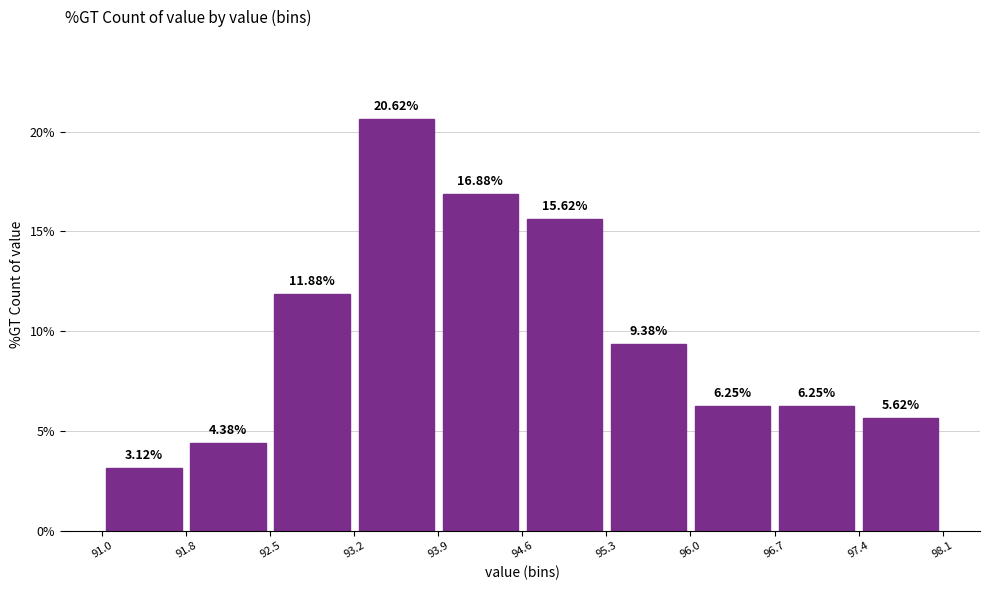

Reading left to right, transcribe this chart: for each bar, give the range it covers on the x-axis and its height.

91.0 to 91.8: 3.12
91.8 to 92.5: 4.38
92.5 to 93.2: 11.88
93.2 to 93.9: 20.62
93.9 to 94.6: 16.88
94.6 to 95.3: 15.62
95.3 to 96.0: 9.38
96.0 to 96.7: 6.25
96.7 to 97.4: 6.25
97.4 to 98.1: 5.62